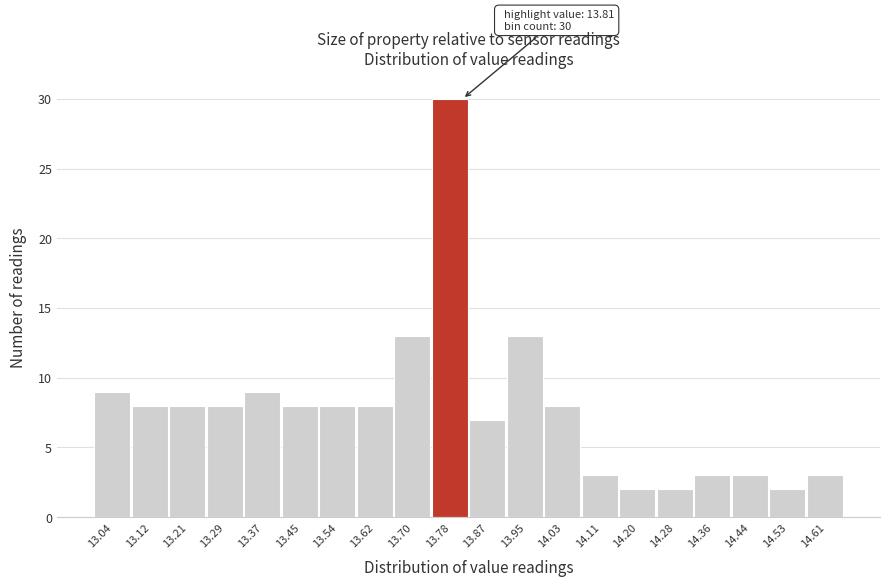

Which range on the x-axis has the tallest bar?

13.74 to 13.83